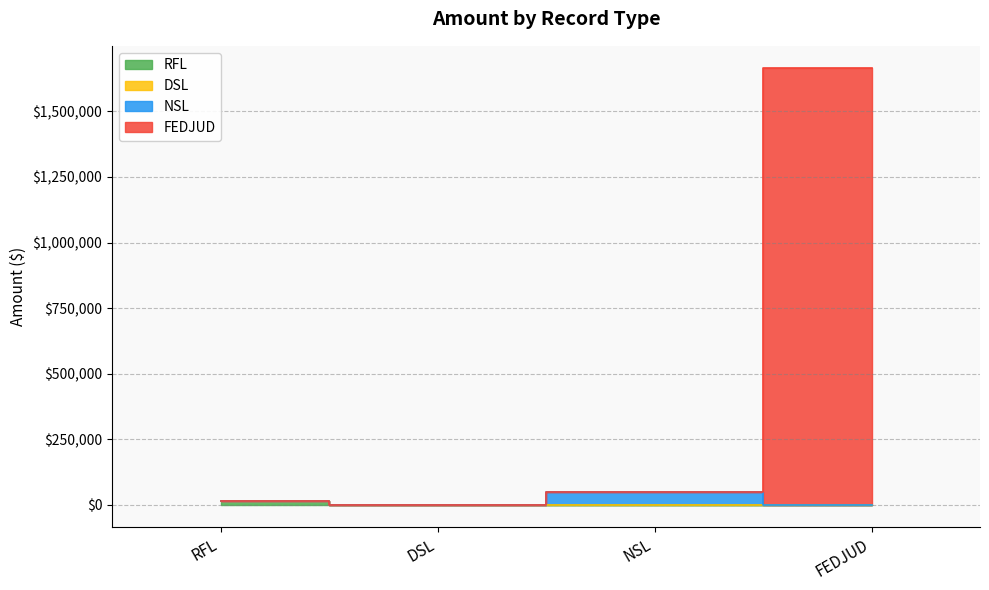

At RFL, list the series in order from smallest to largest.

DSL, NSL, FEDJUD, RFL